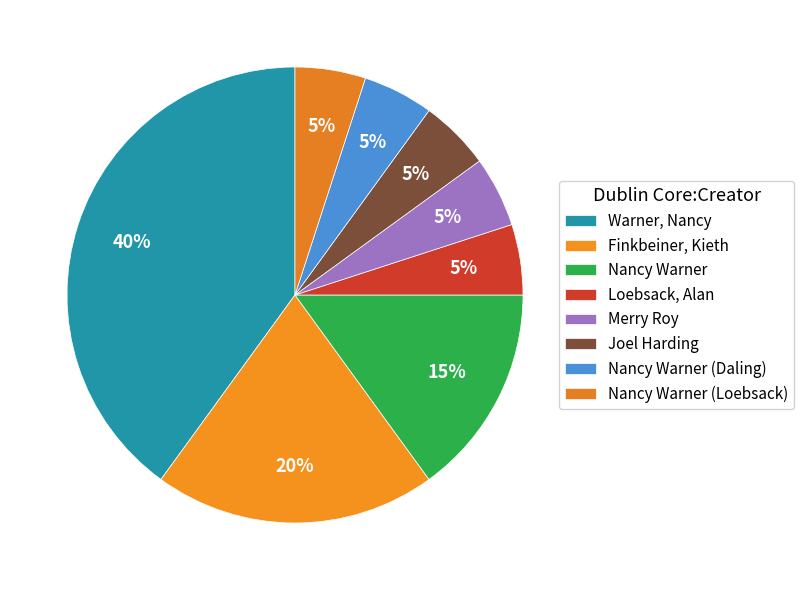

Combined, do Nancy Warner (Daling) and Merry Roy account for over 50%?

No